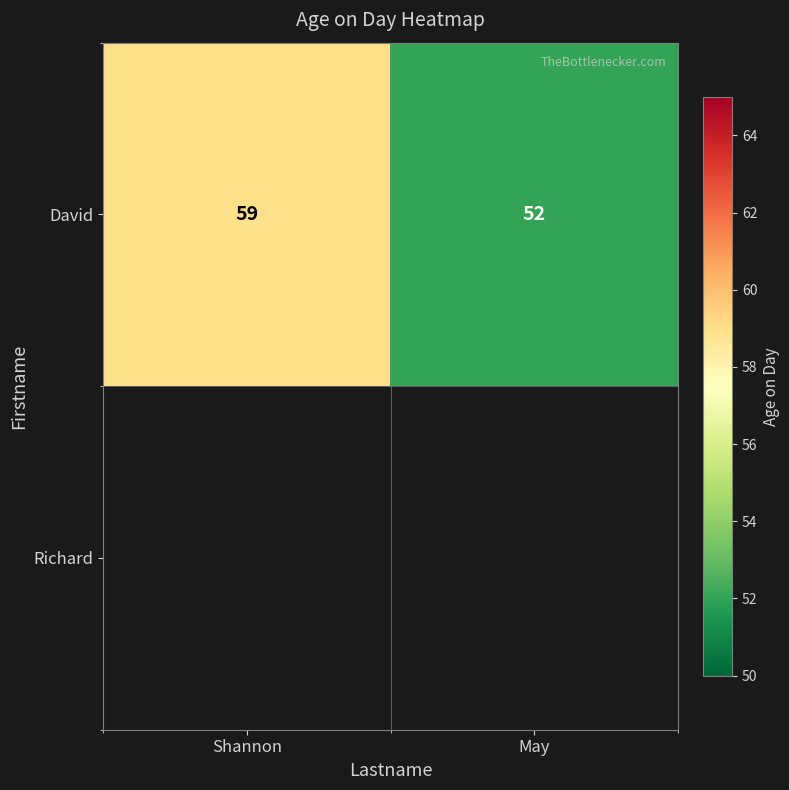

What is the difference between the values at May and Shannon?

7